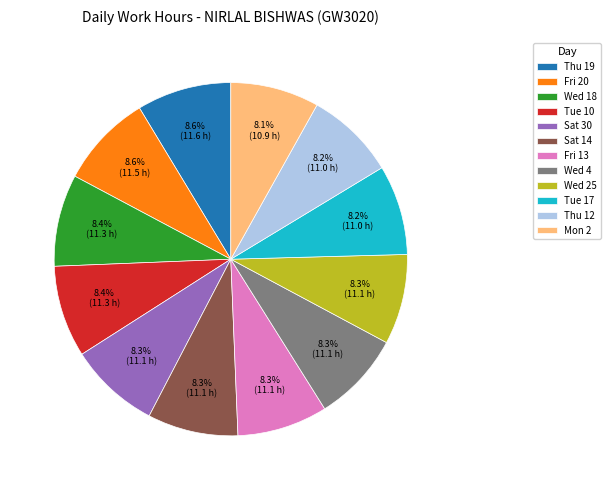

Does any single category account for the majority?

No